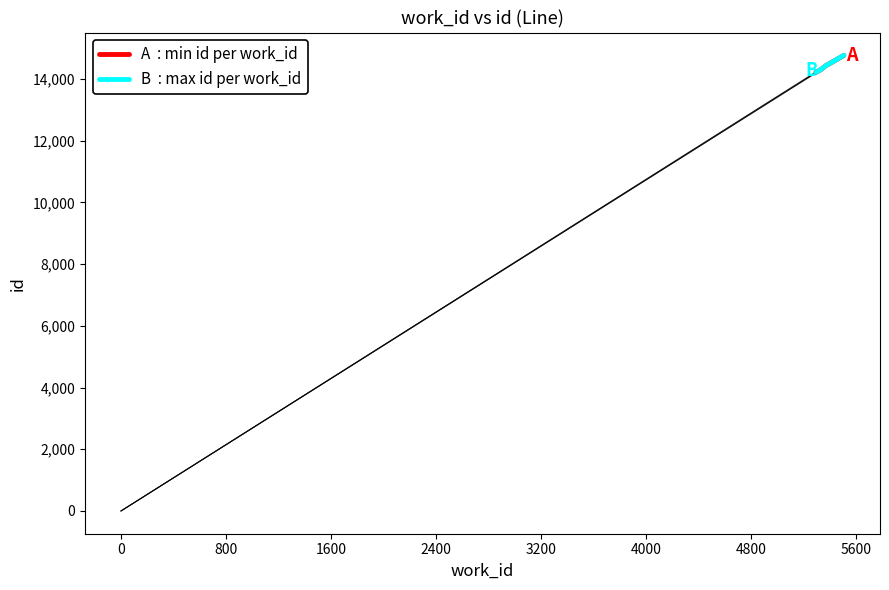

What is the minimum value shown in the chart?

14218